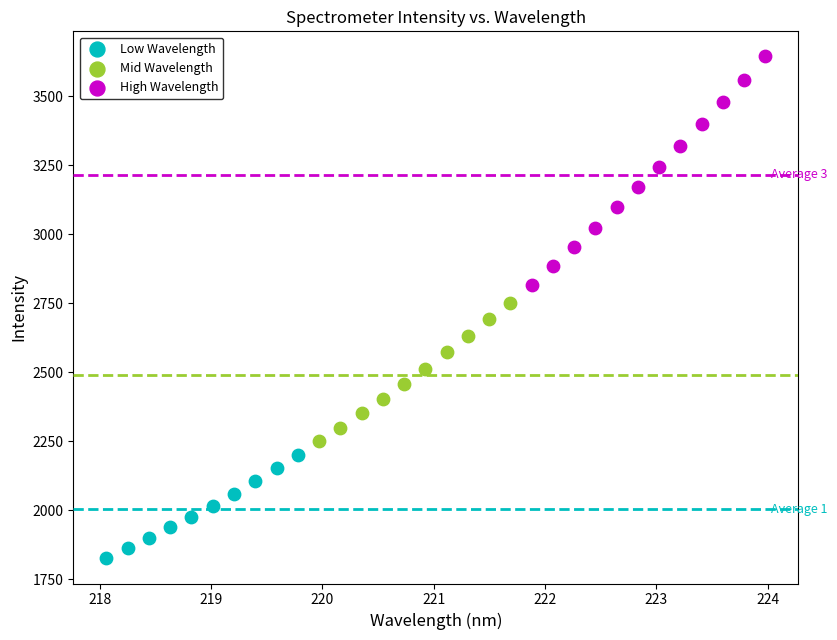

Which series contains the lowest Y value?

Low Wavelength